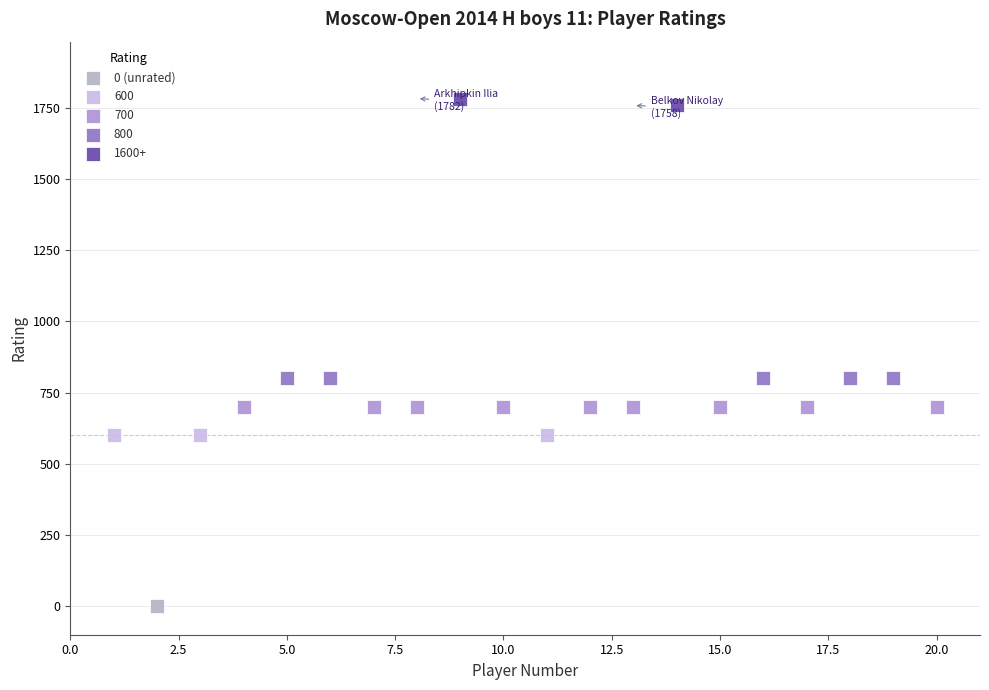

Which series reaches the maximum Y coordinate?

1600+